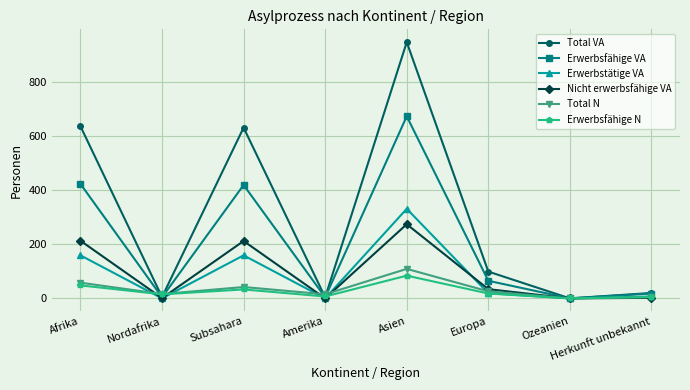

Does the chart display data point markers on the line(s)?

Yes